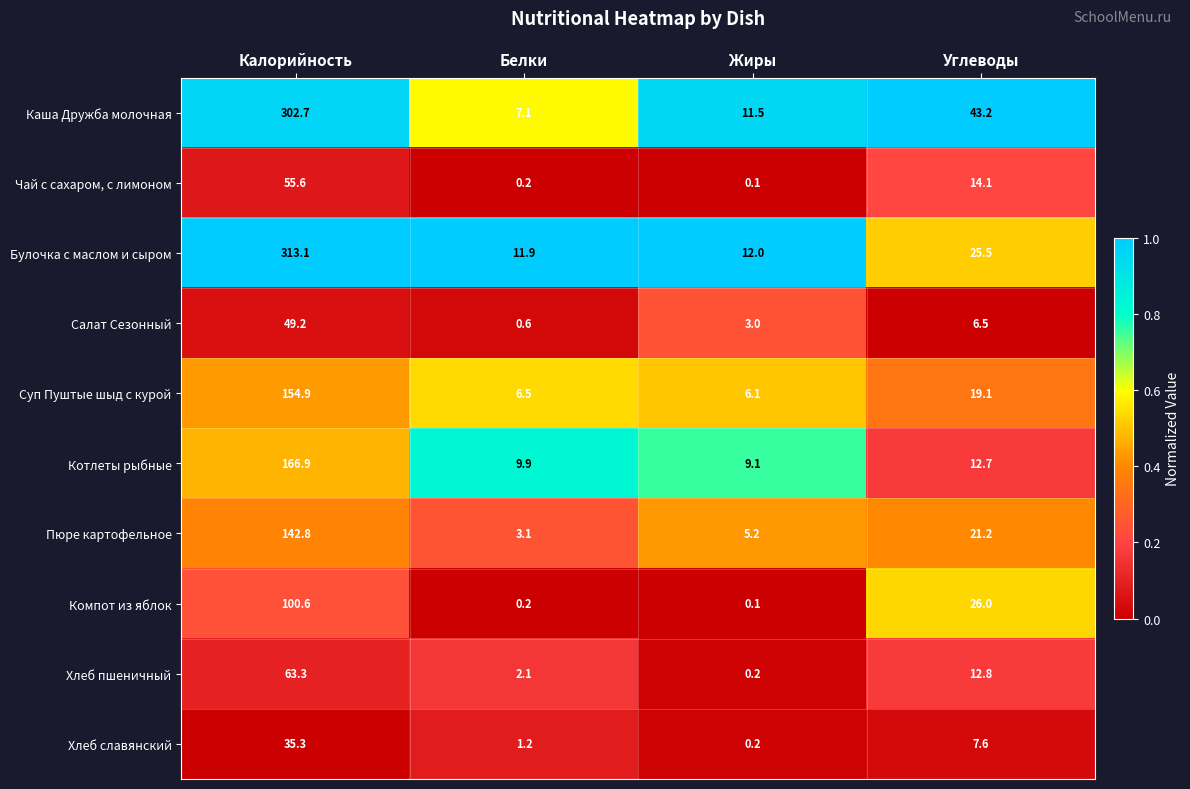

Which series has the largest total across all categories?

Каша Дружба молочная